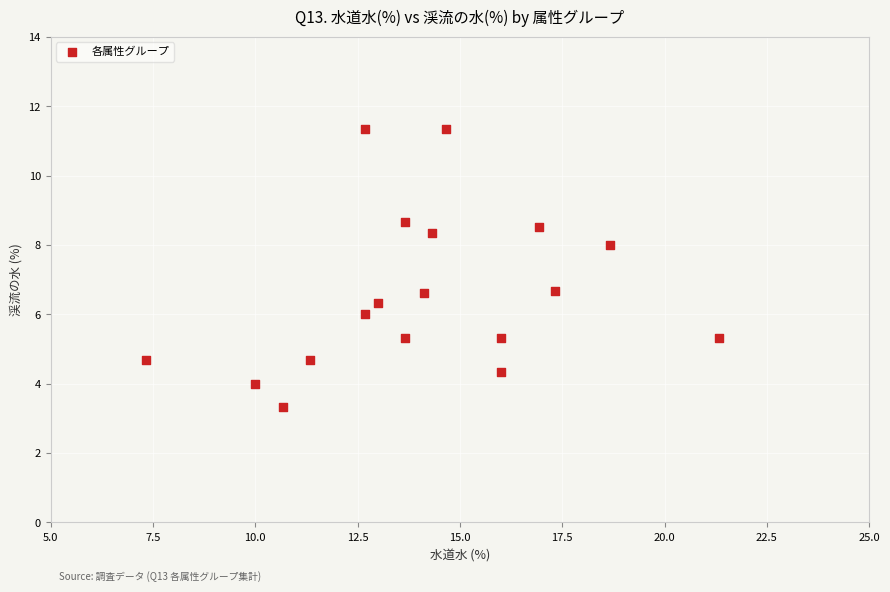

What is the range of X values (max minus min)?

14.0